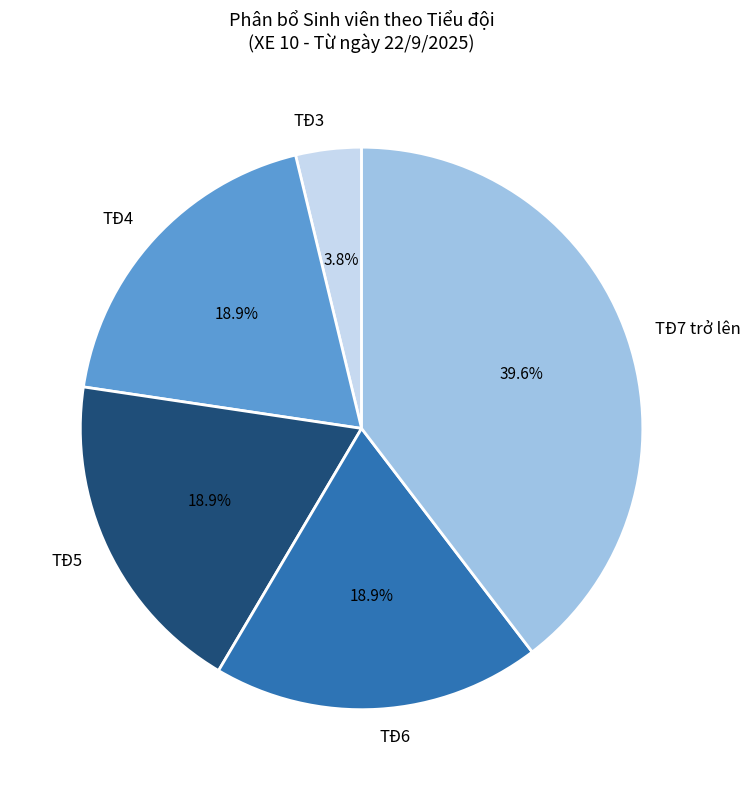

Which category has the biggest portion of the pie?

TĐ7 trở lên